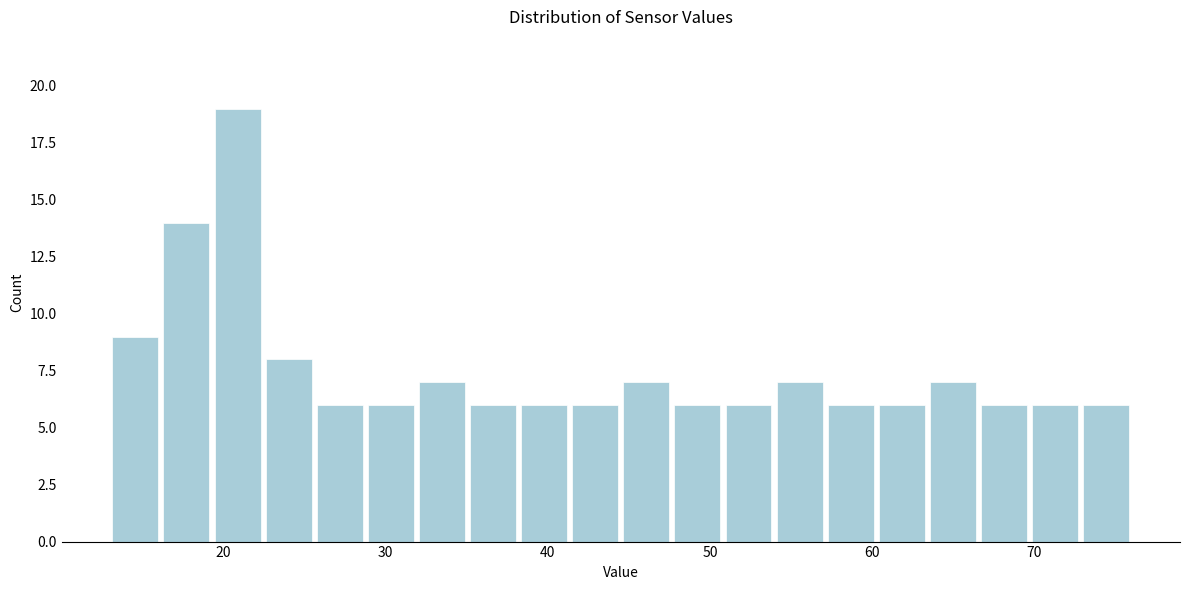

Around what value on the x-axis is the tallest bar? Give the approximate position of its centre, as read against the axis.

21